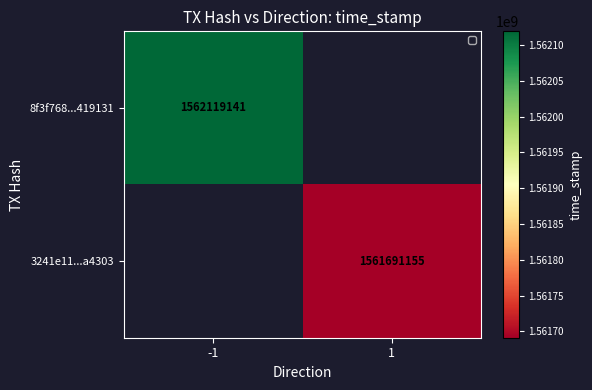

The 3241e11...a4303 series shows 2284914515 at 1. True or false?

False